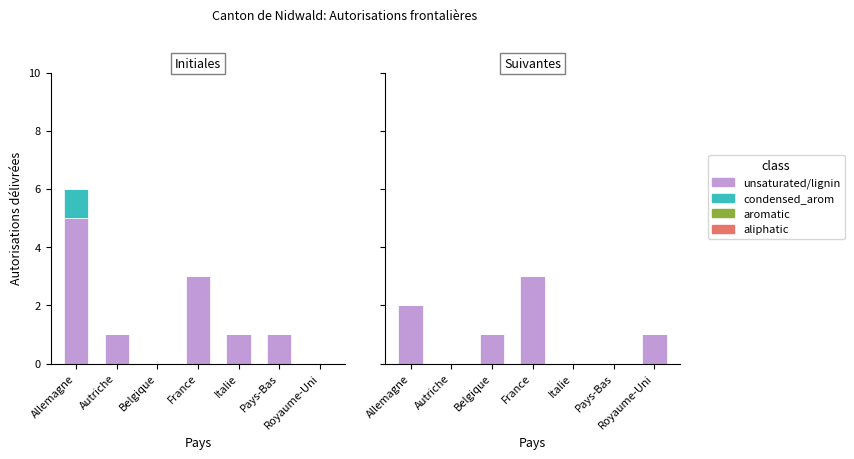

Does the chart contain any negative values?

No